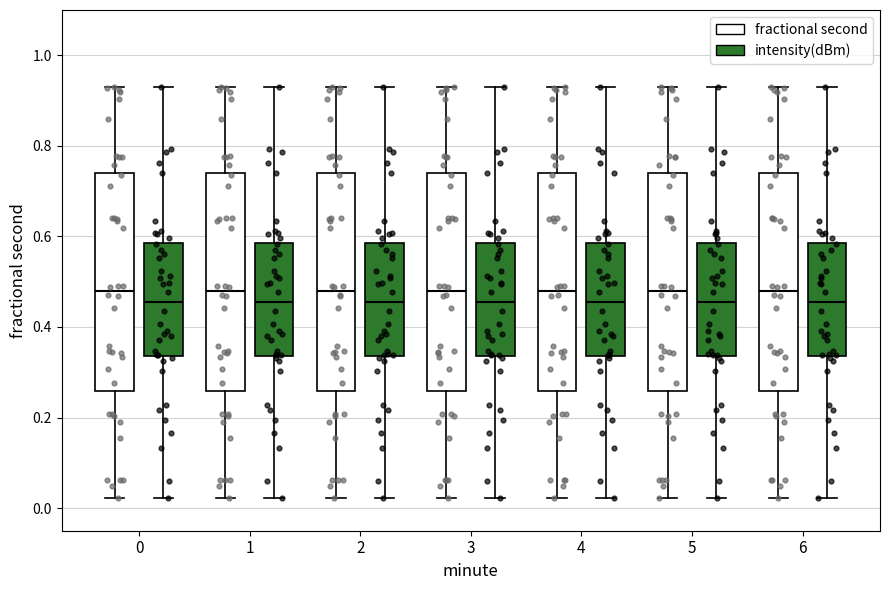

Where does the lower whisker of the box for 5 (fractional second) end on the y-axis? The values are not printed on the chart, so give them approximately, as read against the axis.

0.02